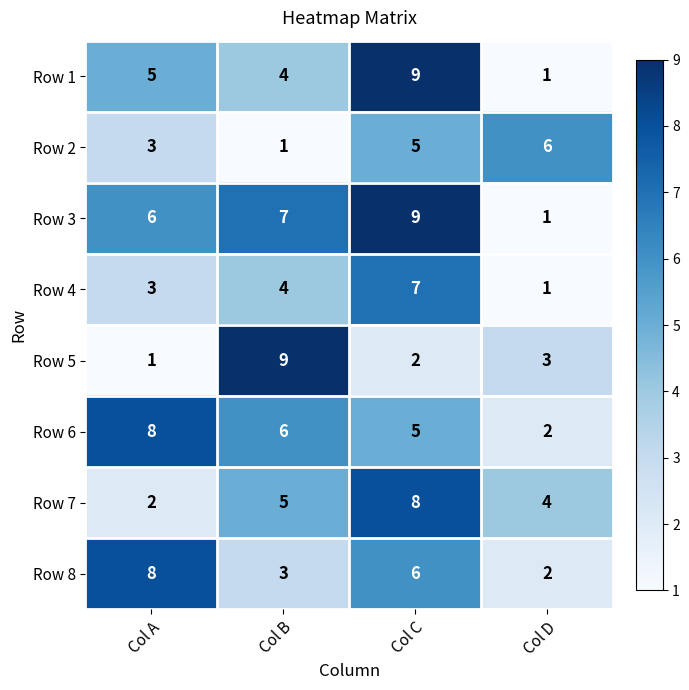

The Row 3 series shows 4 at Col C. True or false?

False